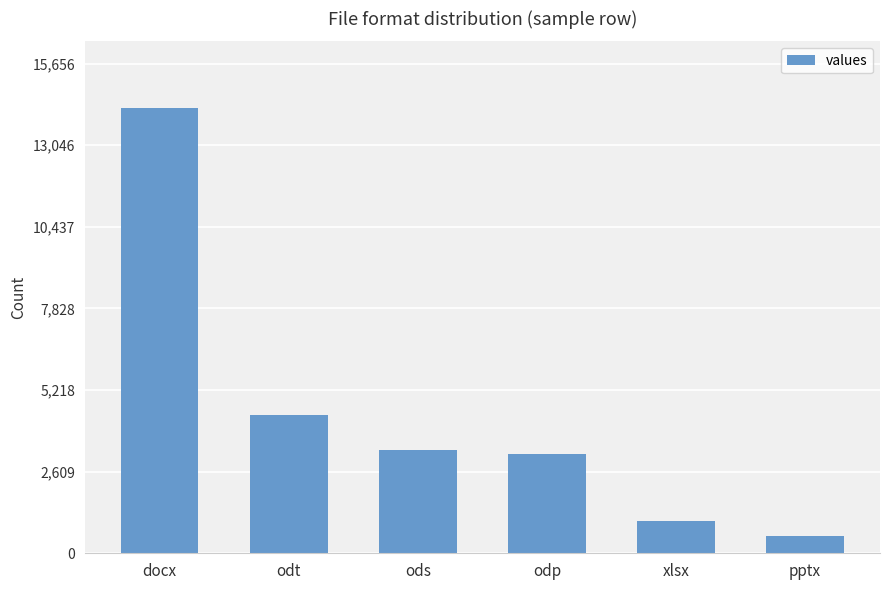

What is the difference between the maximum and minimum values?

13688